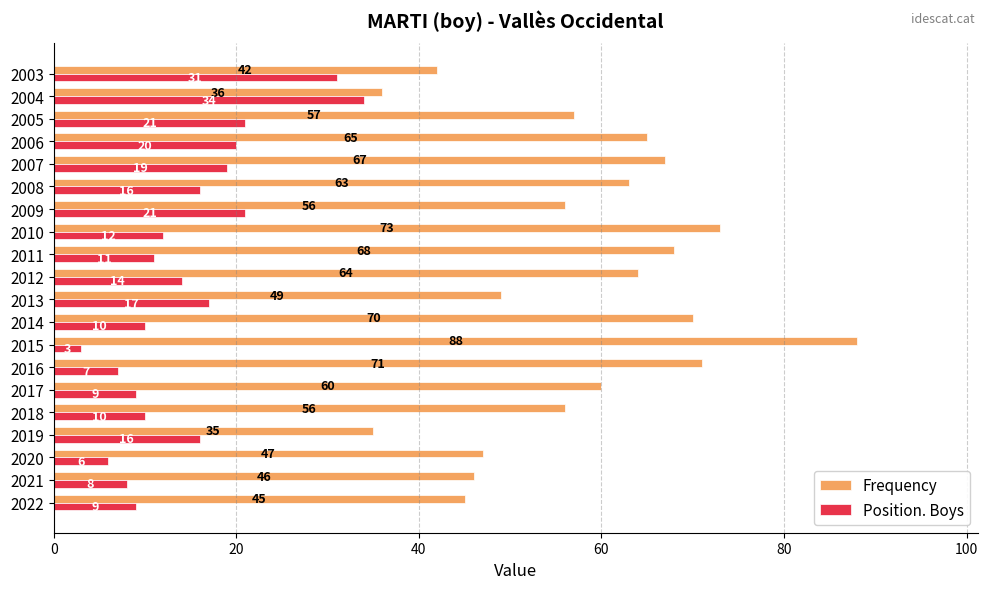

Which series has the largest range (max minus min)?

Frequency